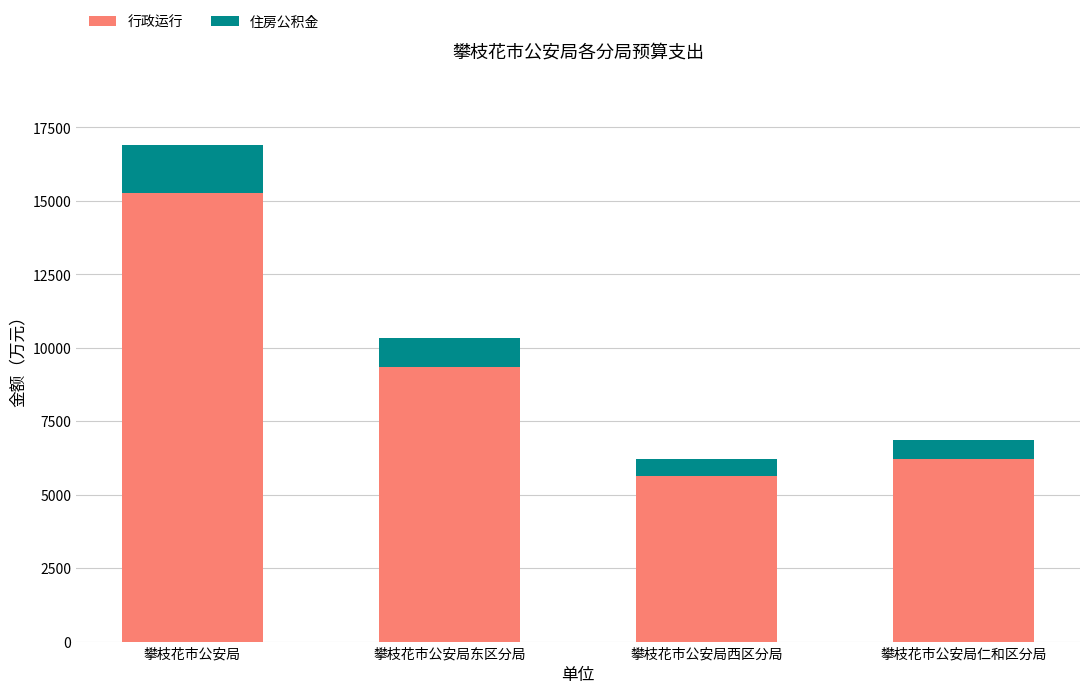

List the labels in order of 行政运行 value, largest first.

攀枝花市公安局, 攀枝花市公安局东区分局, 攀枝花市公安局仁和区分局, 攀枝花市公安局西区分局